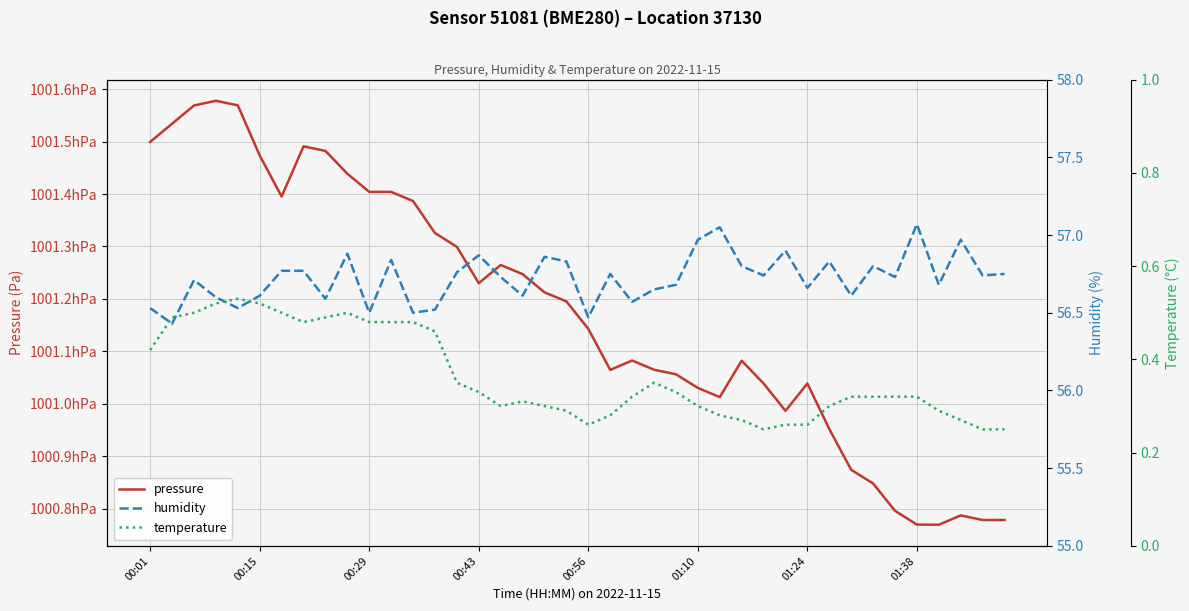

The temperature series shows 0.2 at 38. True or false?

True